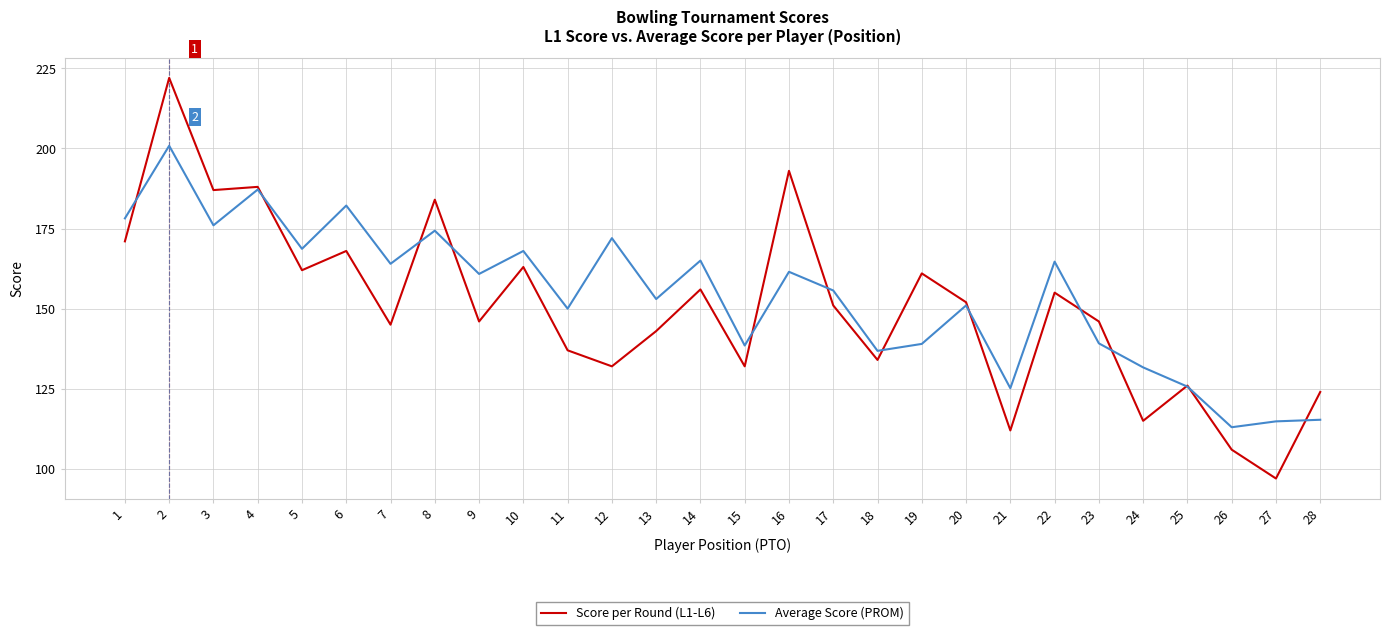

Is the value of Average Score (PROM) at 20 greater than the value of Score per Round (L1-L6) at 3?

No